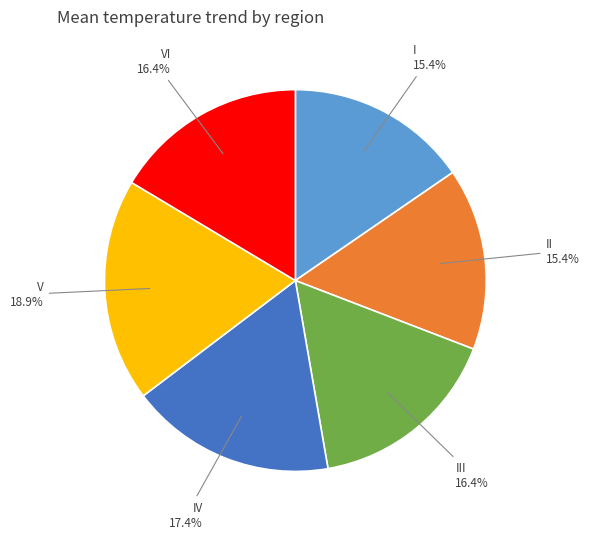

Is VI the majority of the pie?

No